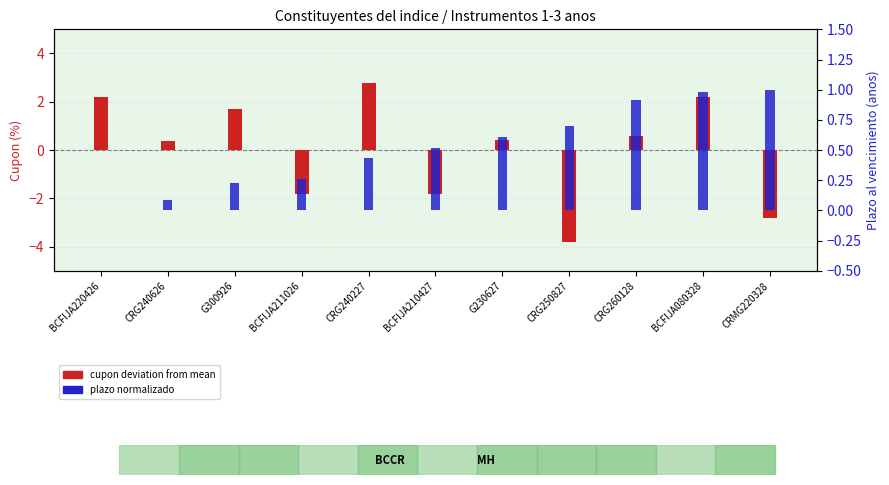

Reading left to right, list all the values displayed in this chart.

cupon deviation from mean: BCFIJA220426=2.2	CRG240626=0.4	G300926=1.7	BCFIJA211026=-1.8	CRG240227=2.8	BCFIJA210427=-1.8	G230627=0.4	CRG250827=-3.8	CRG260128=0.6	BCFIJA080328=2.2	CRMG220328=-2.8
plazo normalizado: BCFIJA220426=0.0	CRG240626=0.1	G300926=0.2	BCFIJA211026=0.3	CRG240227=0.4	BCFIJA210427=0.5	G230627=0.6	CRG250827=0.7	CRG260128=0.9	BCFIJA080328=1.0	CRMG220328=1.0